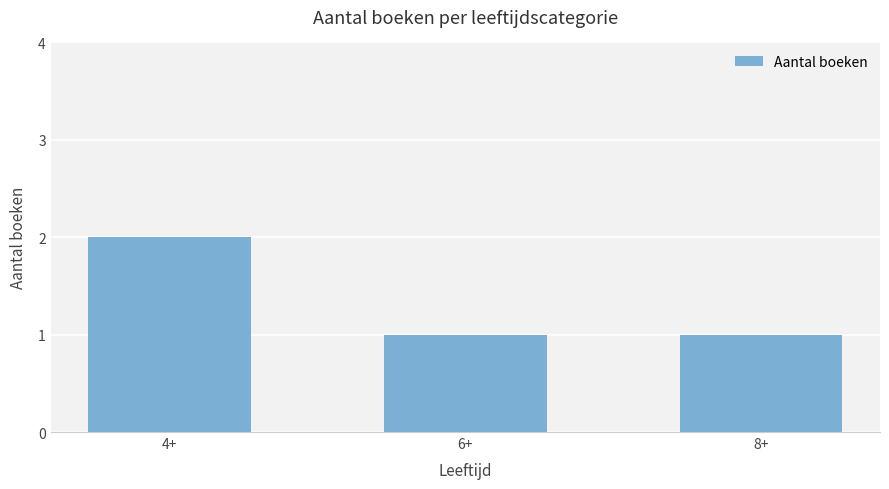

What is the sum of the values at 8+ and 6+?

2